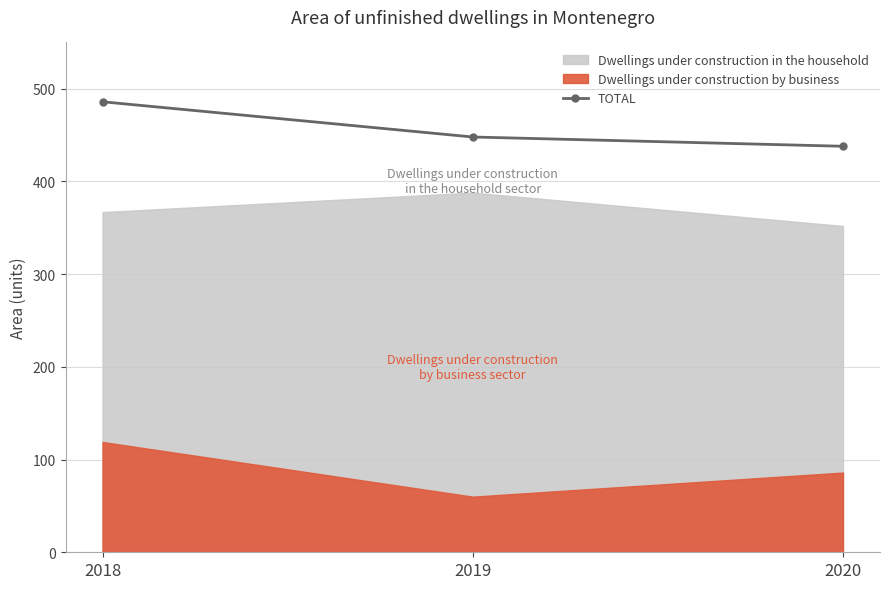

True or false: the data shows 159 at 2020.

False